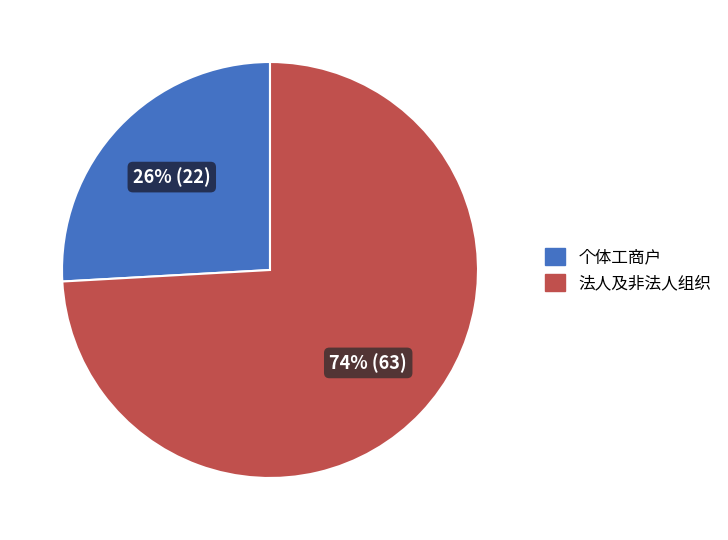

To the nearest percent, what portion does 法人及非法人组织 represent?

74%